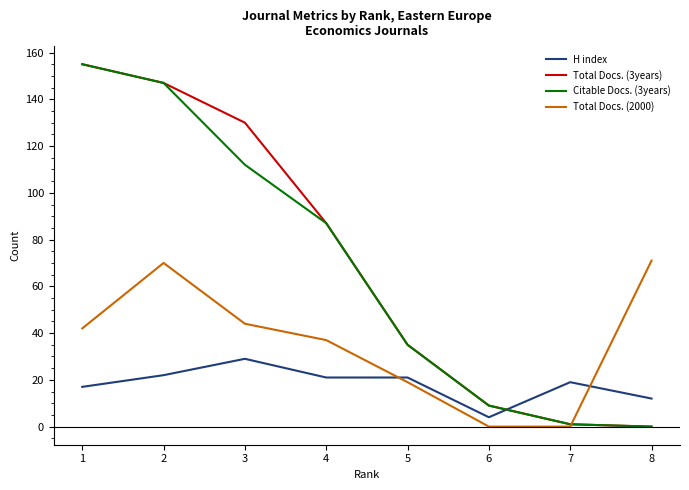

How many values in the Total Docs. (3years) series are below 87?

4